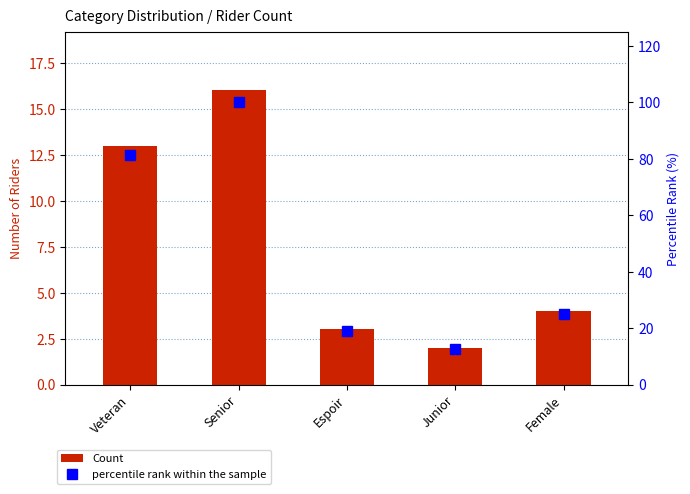

Rank the series by their average value, from highest to lowest.

percentile rank within the sample, Count